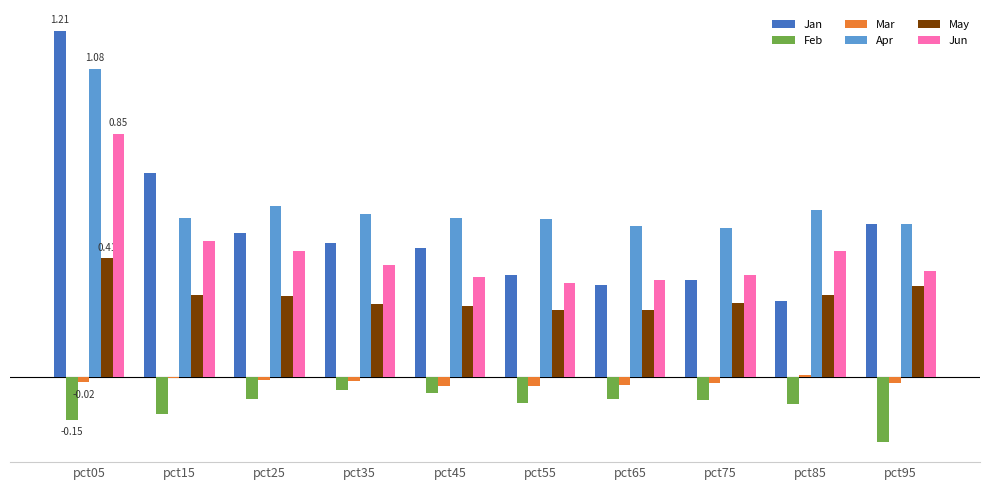

Is the value of Mar at pct85 greater than the value of Apr at pct85?

No